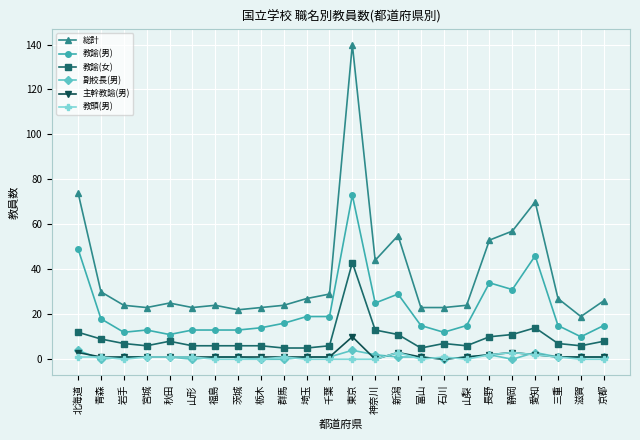

The 総計 series shows 24 at 山梨. True or false?

True